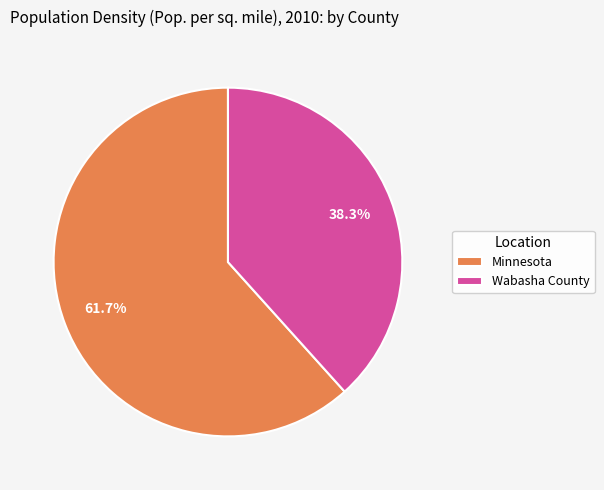

Which slice represents more than half of the pie?

Minnesota